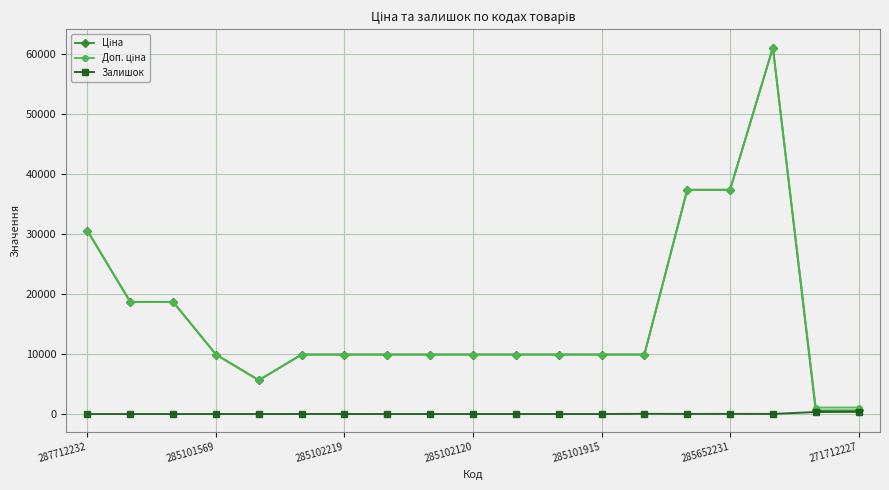

What is the maximum value shown in the chart?

61024.7